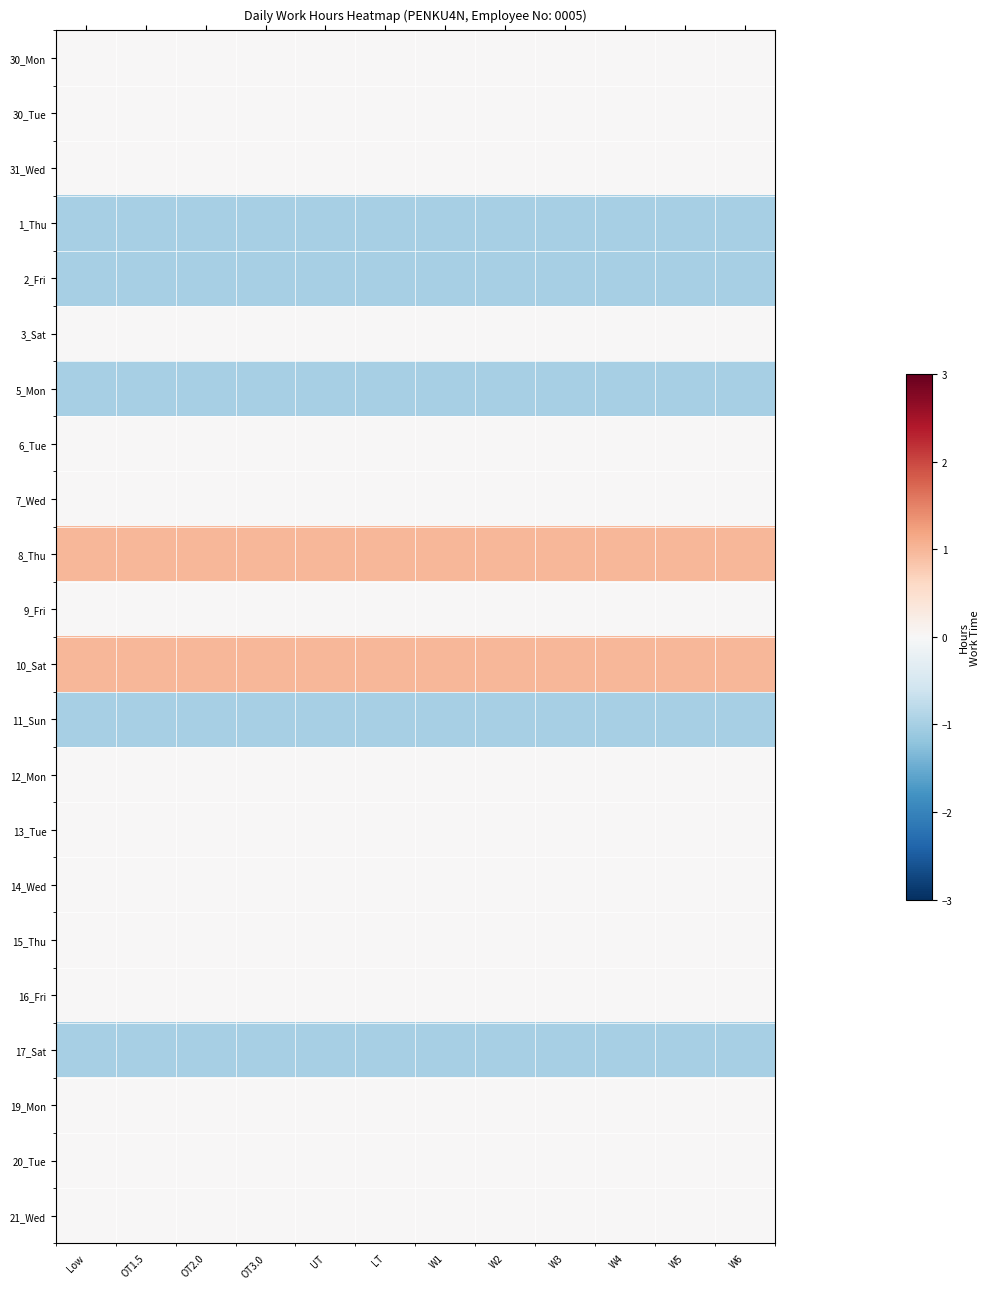

Reading left to right, what are all the values shown in this chart?

30_Mon: Low=0	OT1.5=0	OT2.0=0	OT3.0=0	UT=0	LT=0	W1=0	W2=0	W3=0	W4=0	W5=0	W6=0
30_Tue: Low=0	OT1.5=0	OT2.0=0	OT3.0=0	UT=0	LT=0	W1=0	W2=0	W3=0	W4=0	W5=0	W6=0
31_Wed: Low=0	OT1.5=0	OT2.0=0	OT3.0=0	UT=0	LT=0	W1=0	W2=0	W3=0	W4=0	W5=0	W6=0
1_Thu: Low=-1	OT1.5=-1	OT2.0=-1	OT3.0=-1	UT=-1	LT=-1	W1=-1	W2=-1	W3=-1	W4=-1	W5=-1	W6=-1
2_Fri: Low=-1	OT1.5=-1	OT2.0=-1	OT3.0=-1	UT=-1	LT=-1	W1=-1	W2=-1	W3=-1	W4=-1	W5=-1	W6=-1
3_Sat: Low=0	OT1.5=0	OT2.0=0	OT3.0=0	UT=0	LT=0	W1=0	W2=0	W3=0	W4=0	W5=0	W6=0
5_Mon: Low=-1	OT1.5=-1	OT2.0=-1	OT3.0=-1	UT=-1	LT=-1	W1=-1	W2=-1	W3=-1	W4=-1	W5=-1	W6=-1
6_Tue: Low=0	OT1.5=0	OT2.0=0	OT3.0=0	UT=0	LT=0	W1=0	W2=0	W3=0	W4=0	W5=0	W6=0
7_Wed: Low=0	OT1.5=0	OT2.0=0	OT3.0=0	UT=0	LT=0	W1=0	W2=0	W3=0	W4=0	W5=0	W6=0
8_Thu: Low=1	OT1.5=1	OT2.0=1	OT3.0=1	UT=1	LT=1	W1=1	W2=1	W3=1	W4=1	W5=1	W6=1
9_Fri: Low=0	OT1.5=0	OT2.0=0	OT3.0=0	UT=0	LT=0	W1=0	W2=0	W3=0	W4=0	W5=0	W6=0
10_Sat: Low=1	OT1.5=1	OT2.0=1	OT3.0=1	UT=1	LT=1	W1=1	W2=1	W3=1	W4=1	W5=1	W6=1
11_Sun: Low=-1	OT1.5=-1	OT2.0=-1	OT3.0=-1	UT=-1	LT=-1	W1=-1	W2=-1	W3=-1	W4=-1	W5=-1	W6=-1
12_Mon: Low=0	OT1.5=0	OT2.0=0	OT3.0=0	UT=0	LT=0	W1=0	W2=0	W3=0	W4=0	W5=0	W6=0
13_Tue: Low=0	OT1.5=0	OT2.0=0	OT3.0=0	UT=0	LT=0	W1=0	W2=0	W3=0	W4=0	W5=0	W6=0
14_Wed: Low=0	OT1.5=0	OT2.0=0	OT3.0=0	UT=0	LT=0	W1=0	W2=0	W3=0	W4=0	W5=0	W6=0
15_Thu: Low=0	OT1.5=0	OT2.0=0	OT3.0=0	UT=0	LT=0	W1=0	W2=0	W3=0	W4=0	W5=0	W6=0
16_Fri: Low=0	OT1.5=0	OT2.0=0	OT3.0=0	UT=0	LT=0	W1=0	W2=0	W3=0	W4=0	W5=0	W6=0
17_Sat: Low=-1	OT1.5=-1	OT2.0=-1	OT3.0=-1	UT=-1	LT=-1	W1=-1	W2=-1	W3=-1	W4=-1	W5=-1	W6=-1
19_Mon: Low=0	OT1.5=0	OT2.0=0	OT3.0=0	UT=0	LT=0	W1=0	W2=0	W3=0	W4=0	W5=0	W6=0
20_Tue: Low=0	OT1.5=0	OT2.0=0	OT3.0=0	UT=0	LT=0	W1=0	W2=0	W3=0	W4=0	W5=0	W6=0
21_Wed: Low=0	OT1.5=0	OT2.0=0	OT3.0=0	UT=0	LT=0	W1=0	W2=0	W3=0	W4=0	W5=0	W6=0